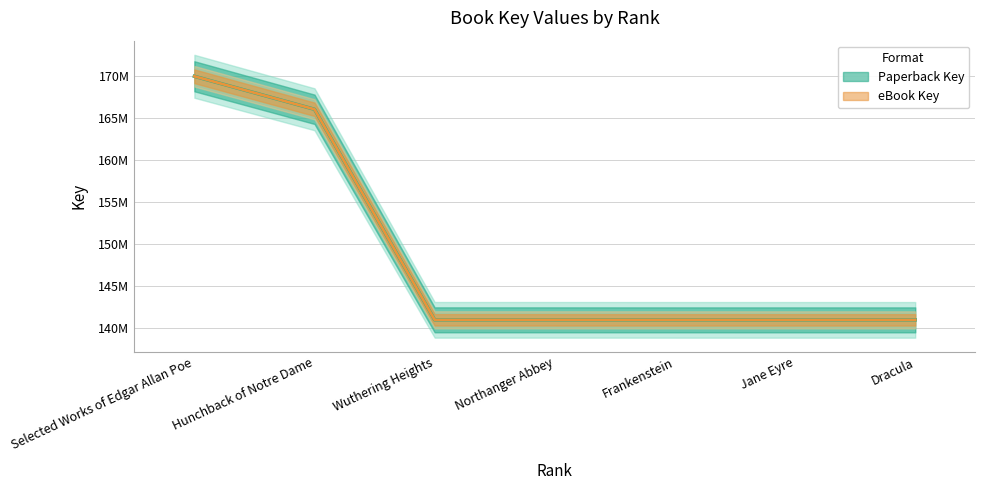

Reading left to right, list all the values displayed in this chart.

Paperback Key: Selected Works of Edgar Allan Poe=169929279	Hunchback of Notre Dame=166011836	Wuthering Heights=141022054	Northanger Abbey=141021020	Frankenstein=141018638	Jane Eyre=141017830	Dracula=141017763
eBook Key: Selected Works of Edgar Allan Poe=169929279	Hunchback of Notre Dame=166011836	Wuthering Heights=141022054	Northanger Abbey=141021020	Frankenstein=141018638	Jane Eyre=141017830	Dracula=141017763